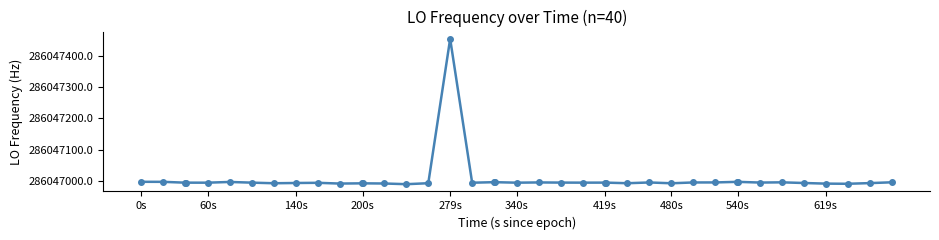

What is the value of the 16th point from the left?

286046993.5